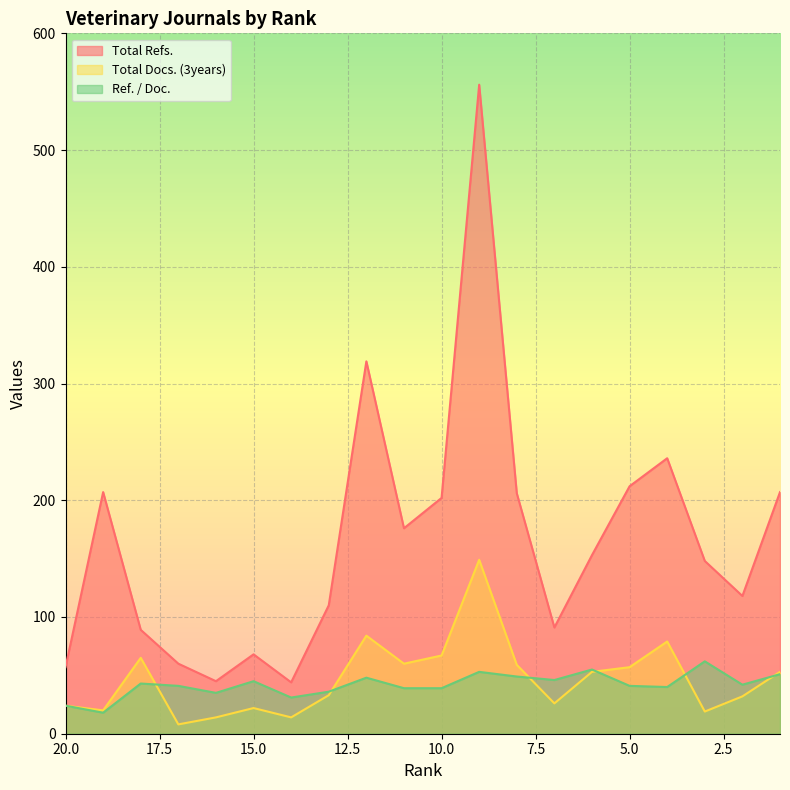

At which label is Ref. / Doc. closest to 40?

4